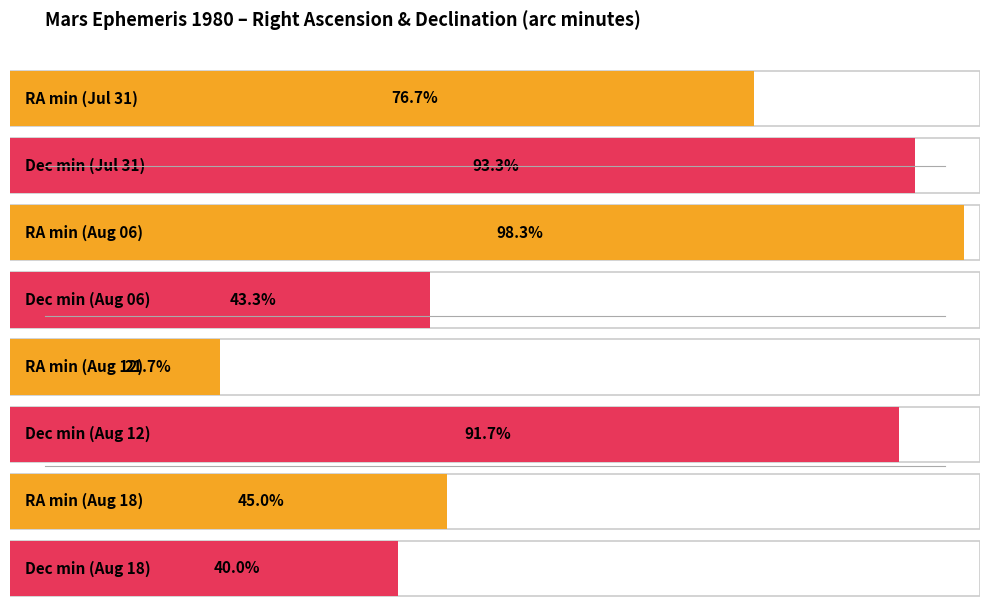

How many bars are there in each group?

2